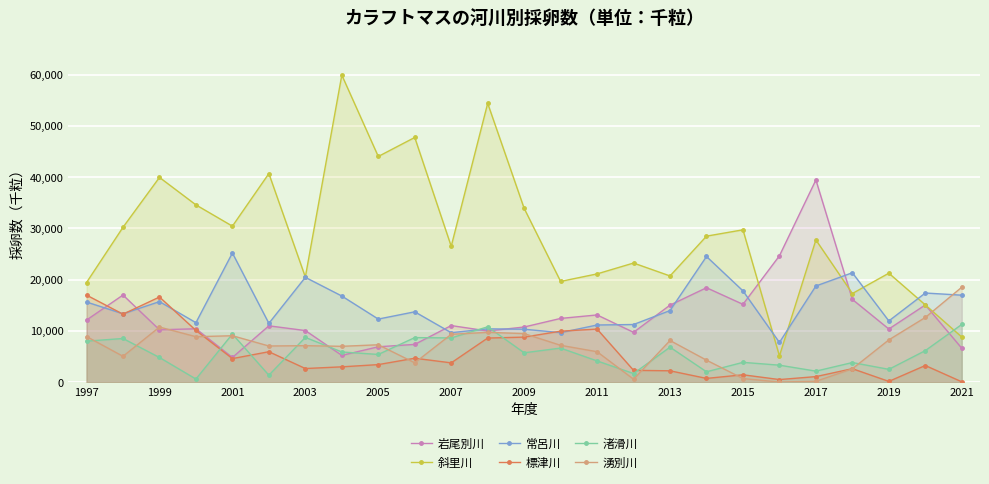

How many values in the 斜里川 series exceed 27731?

12